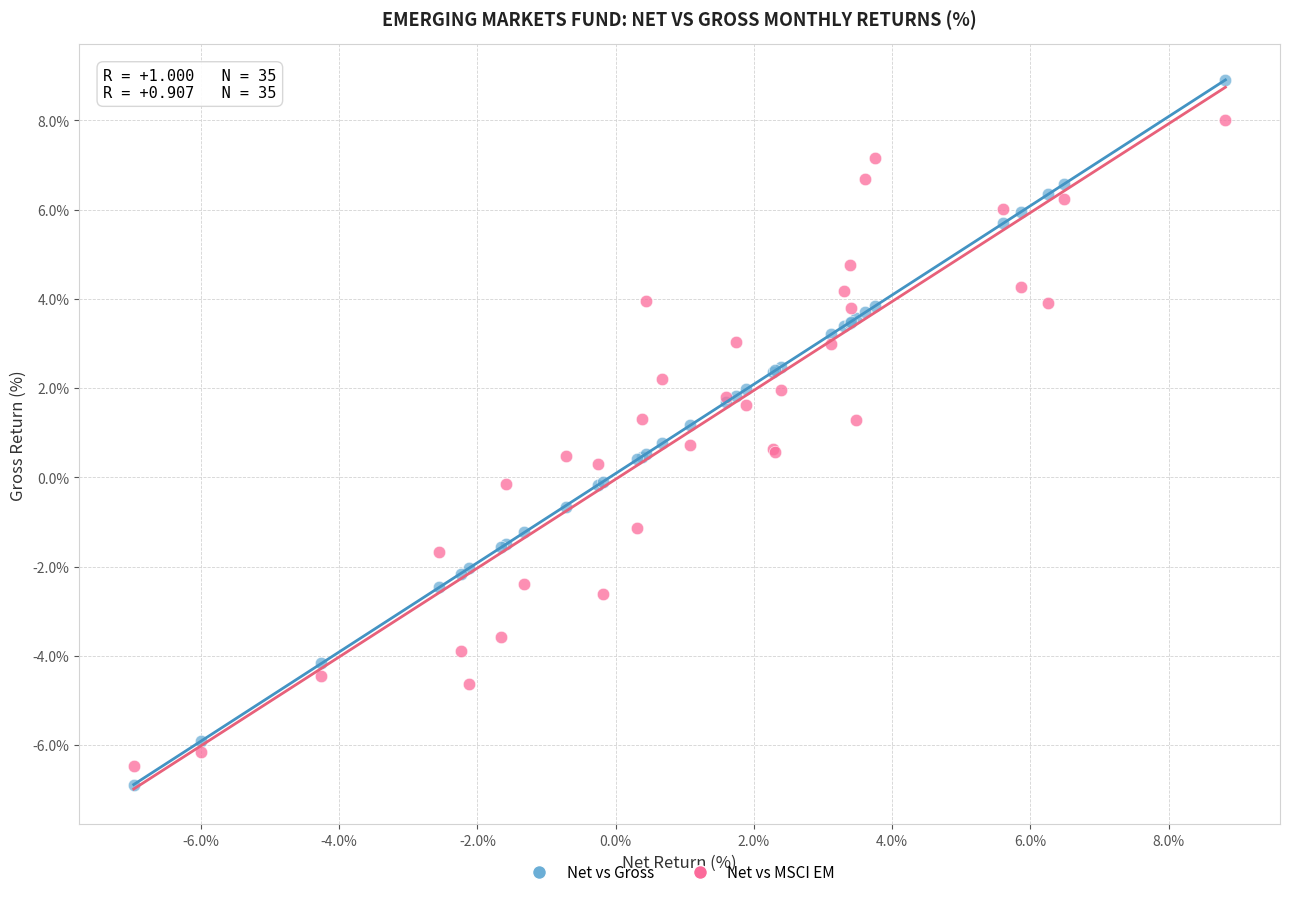

Which series contains the highest Y value?

Net vs Gross